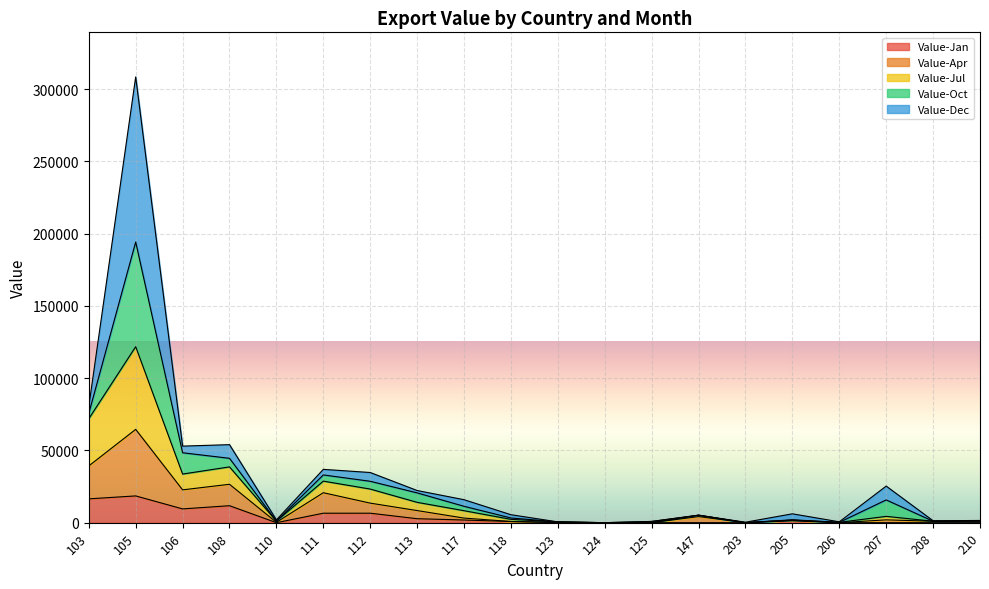

At which category is the sum across all series the highest?

105